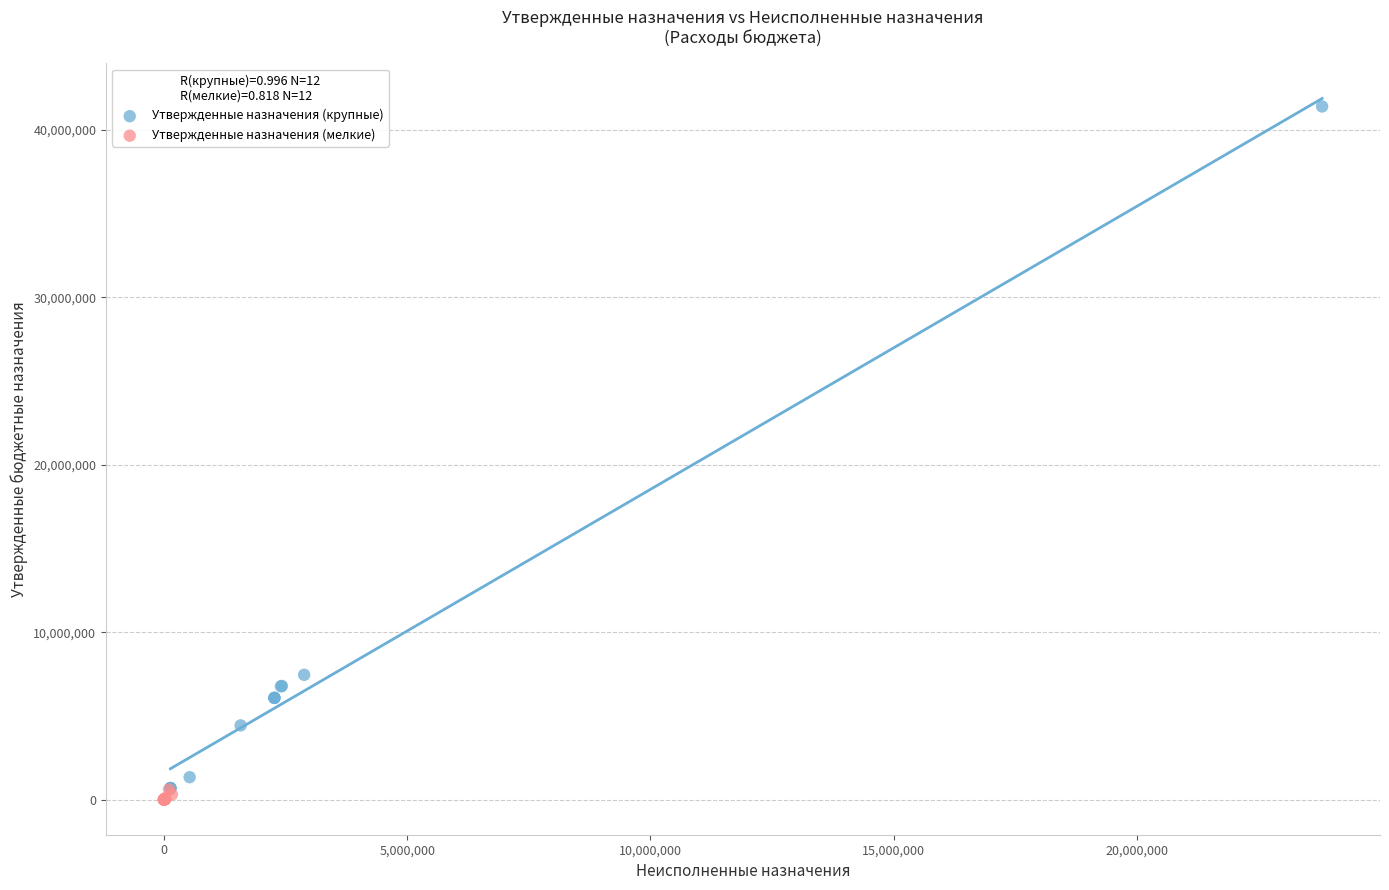

What are all the series names shown in the legend?

Утвержденные назначения (крупные), Утвержденные назначения (мелкие)